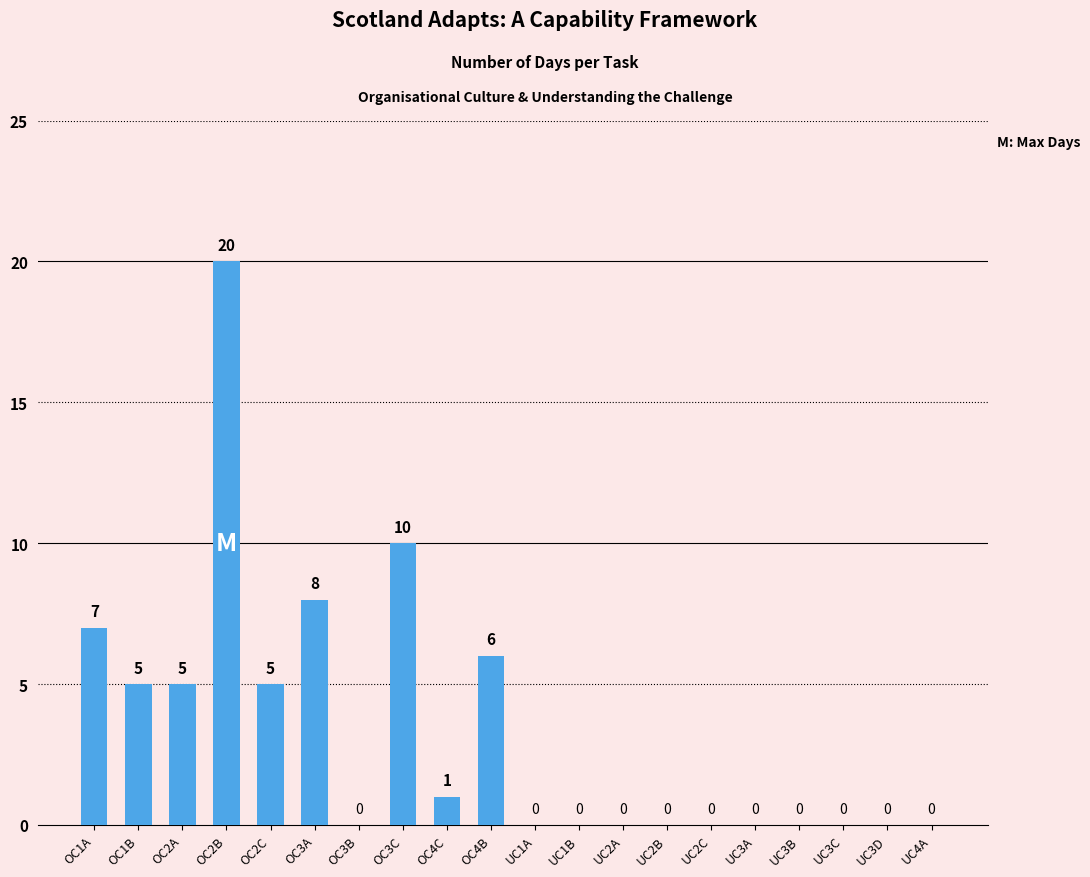

How many data points does each series have?

20